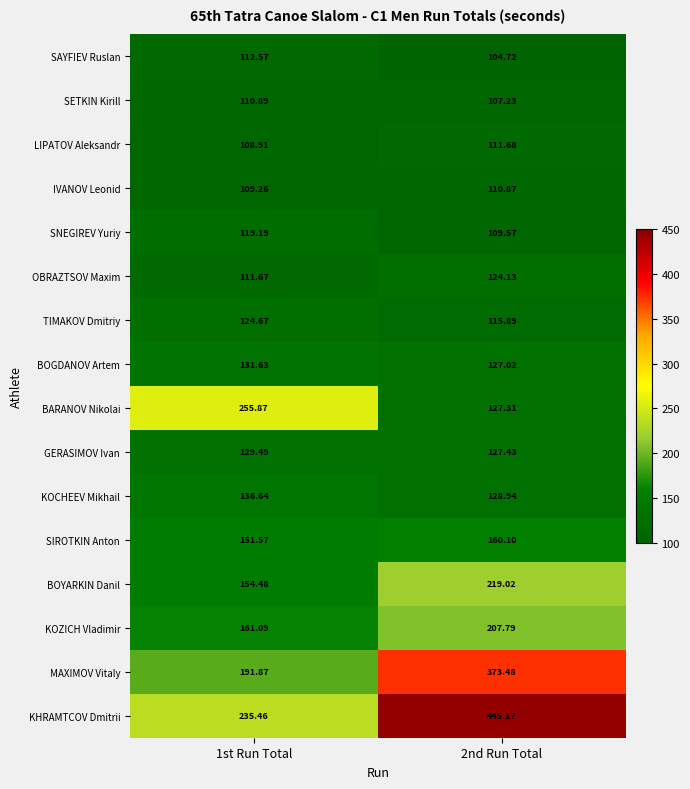

Which series changed the most between 1st Run Total and 2nd Run Total?

KHRAMTCOV Dmitrii